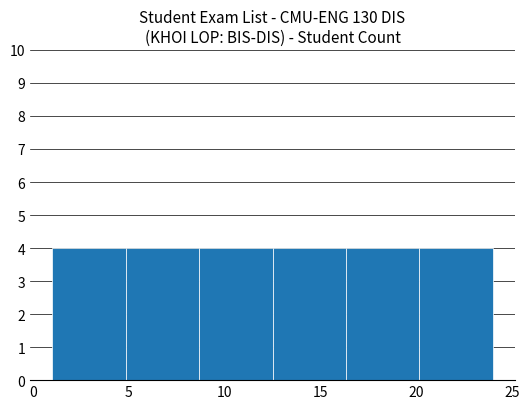

What is the height of the bar covering 16.5 to 20.0 on the x-axis? Neither the bar edges nor the heights are printed on the chart, so give them approximately, as read against the axes.

4